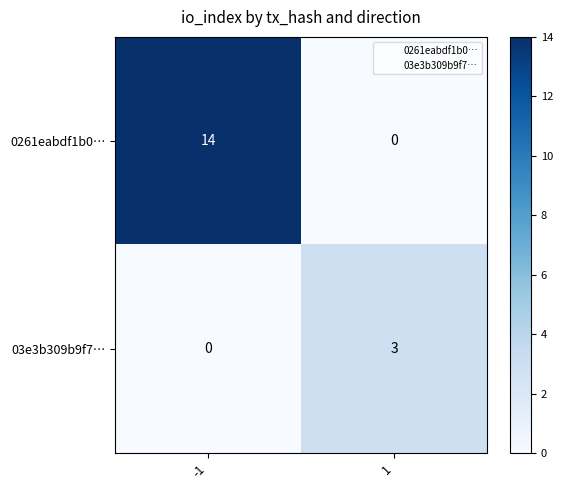

At 1, list the series in order from smallest to largest.

0261eabdf1b0…, 03e3b309b9f7…